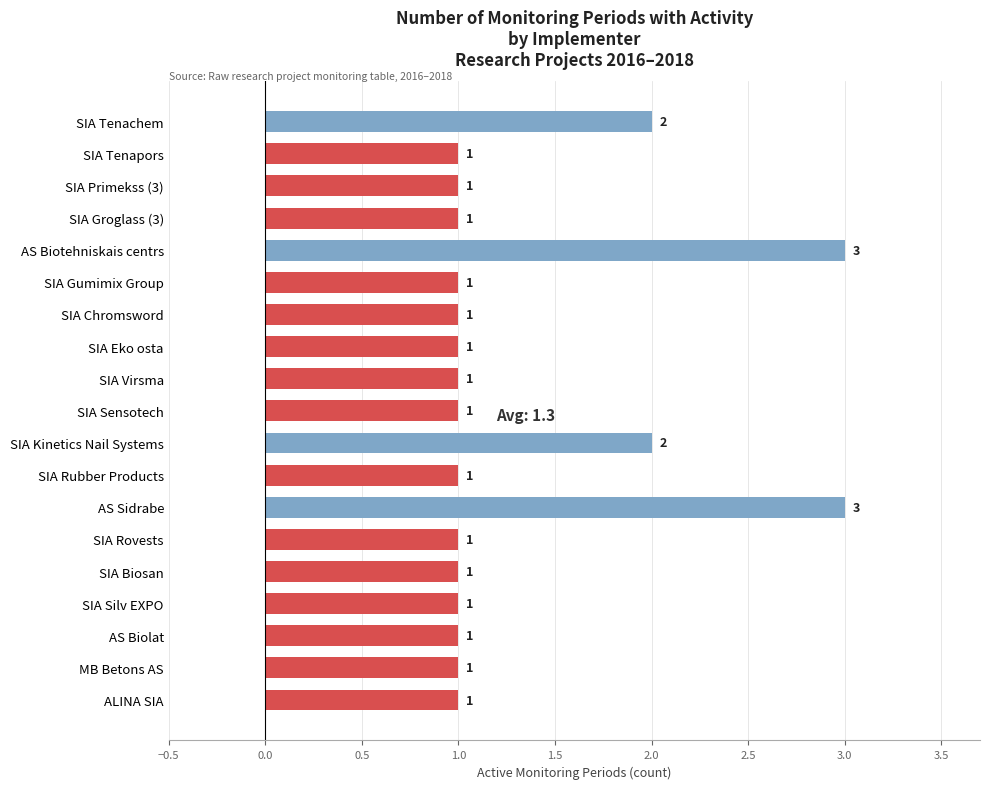

What is the label of the 10th bar from the top?

SIA Sensotech